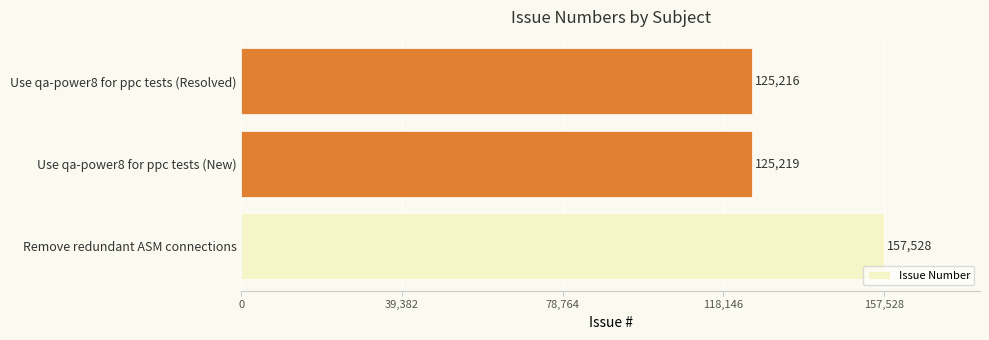

Is it true that the value at Use qa-power8 for ppc tests (Resolved) is 125216?

True